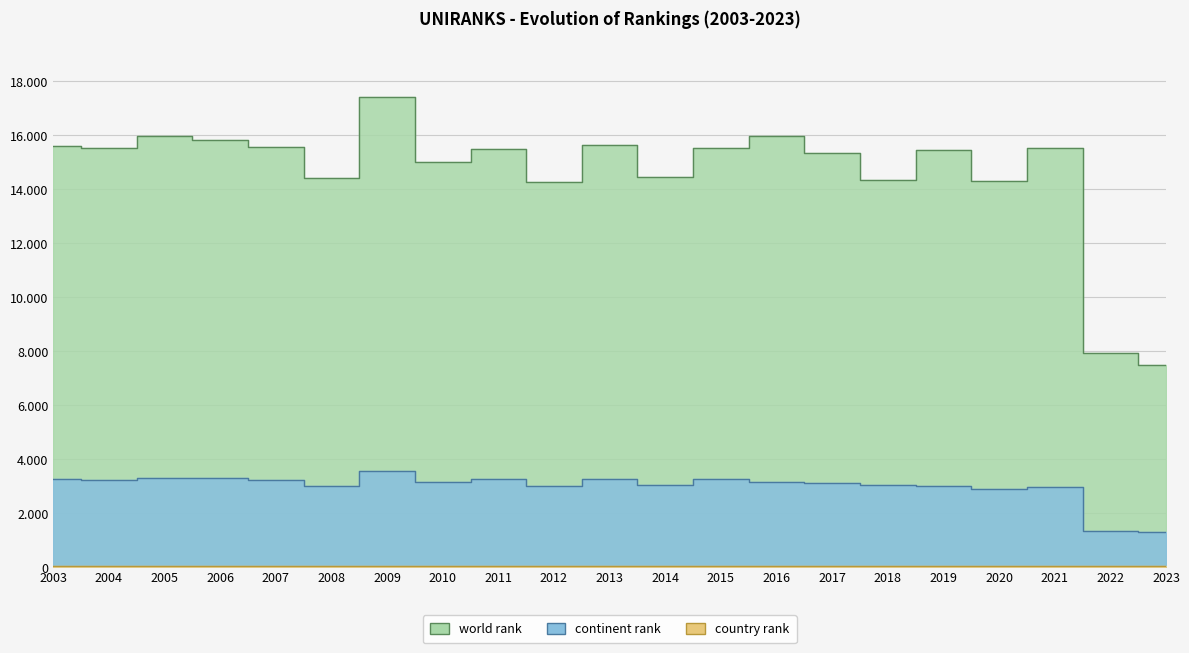

Rank the series by their maximum value, from lowest to highest.

country rank, continent rank, world rank